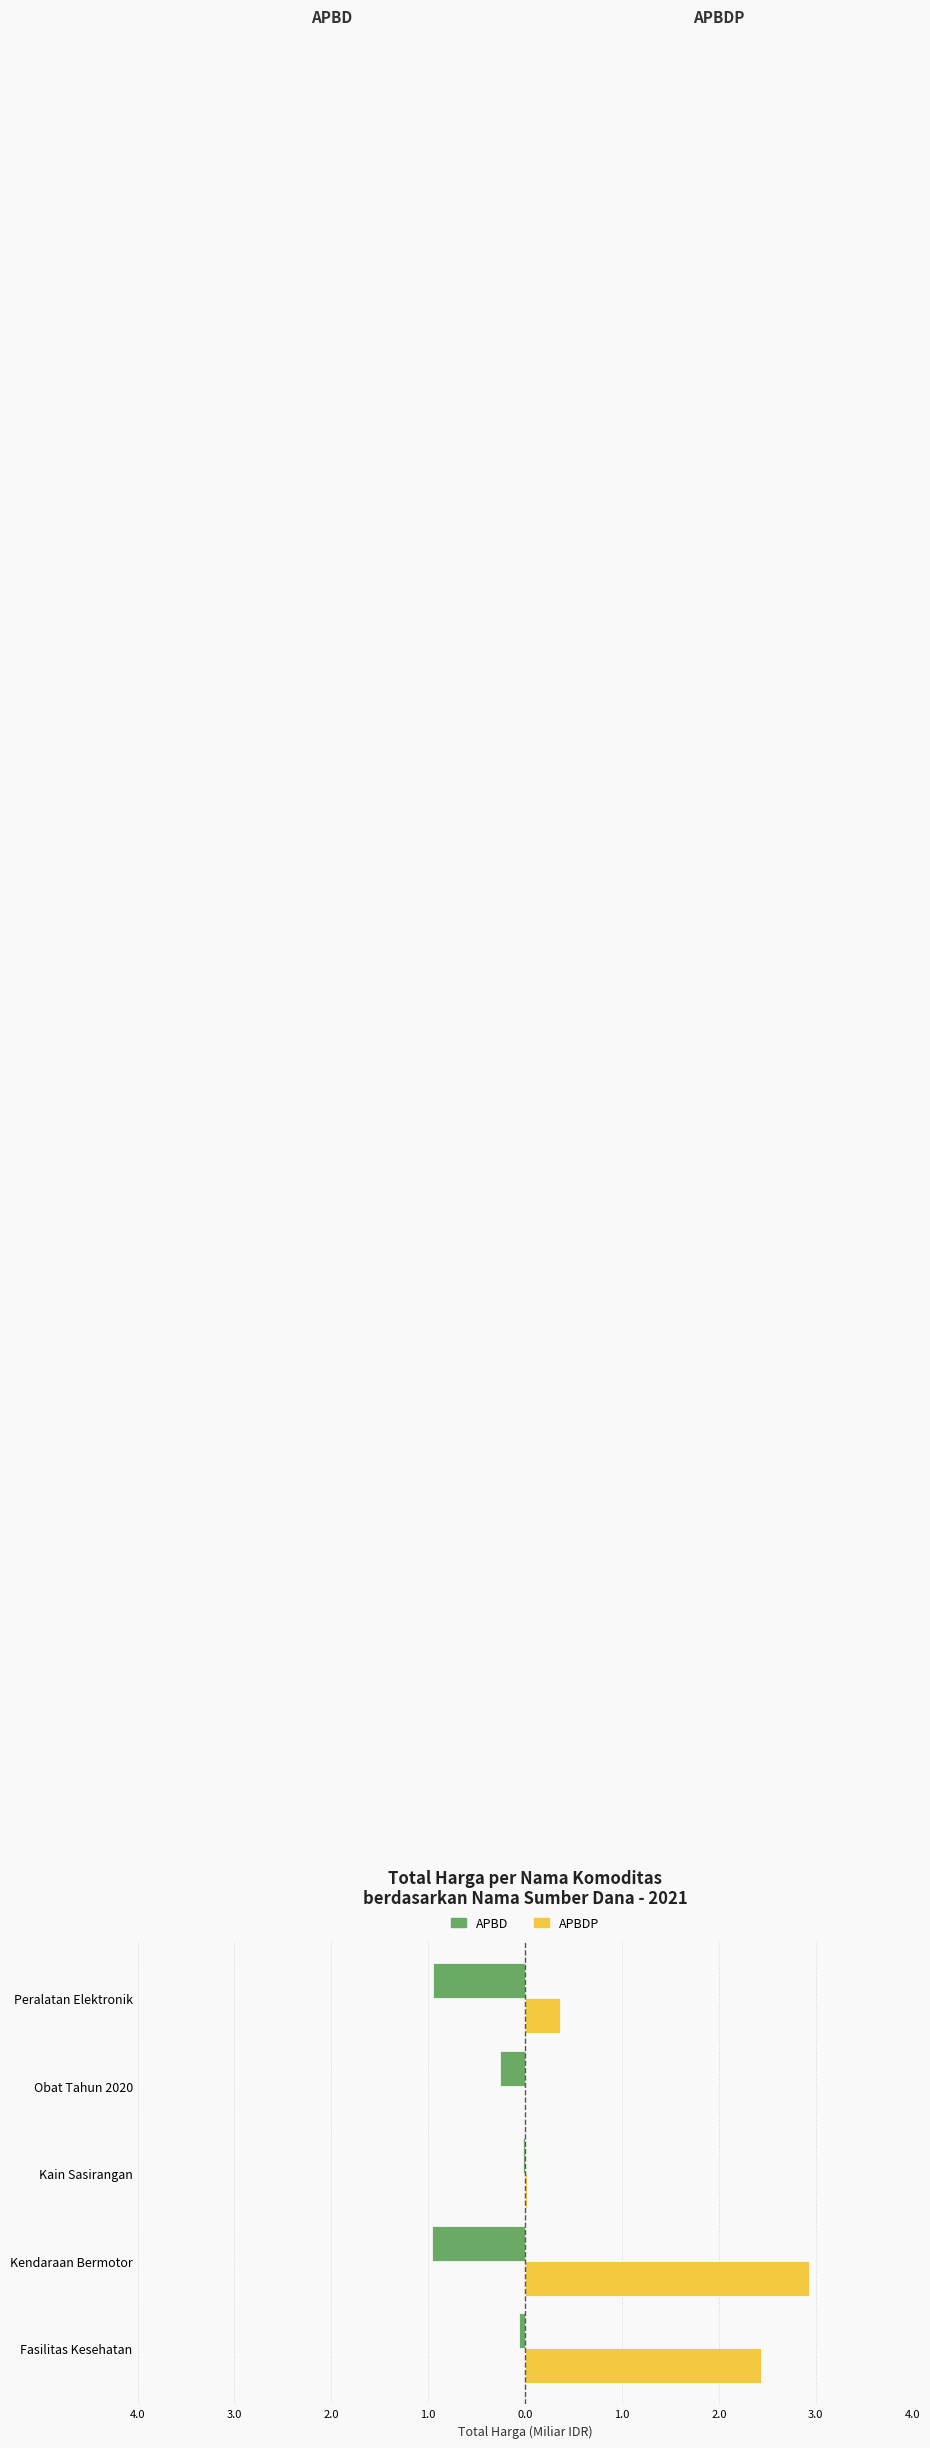

What are all the series names shown in the legend?

APBD, APBDP